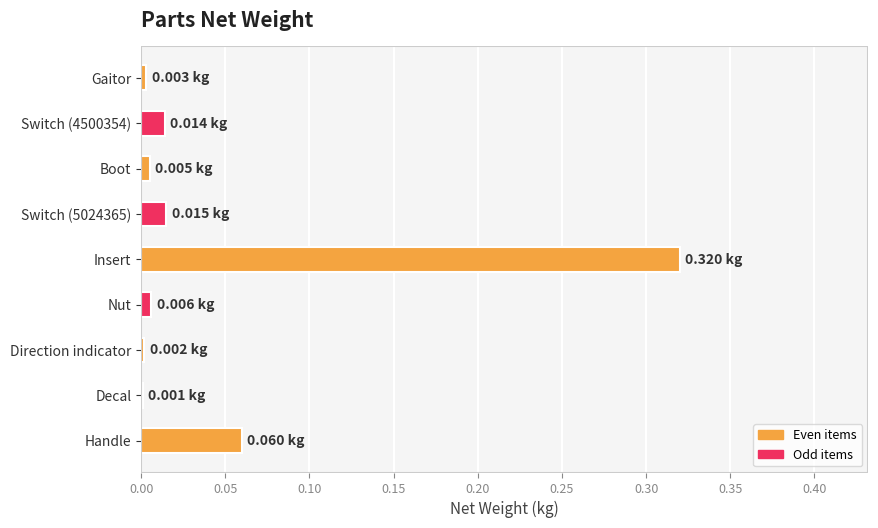

Which category has the highest value across all series?

Insert